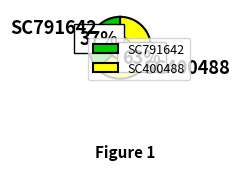

To the nearest percent, what percentage of the pie is SC791642?

37%